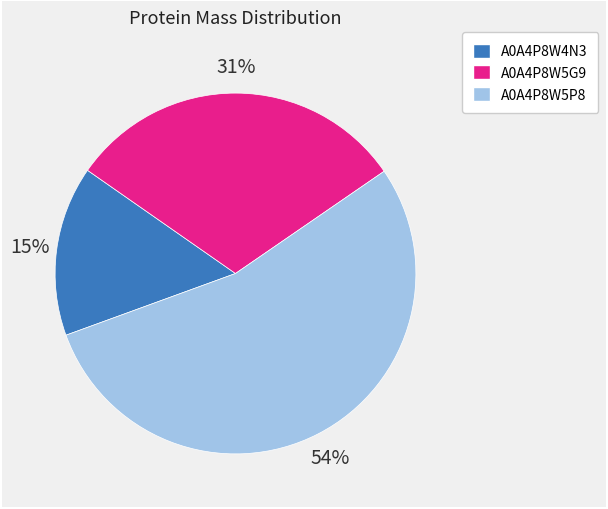

Is there a majority slice in this chart?

Yes